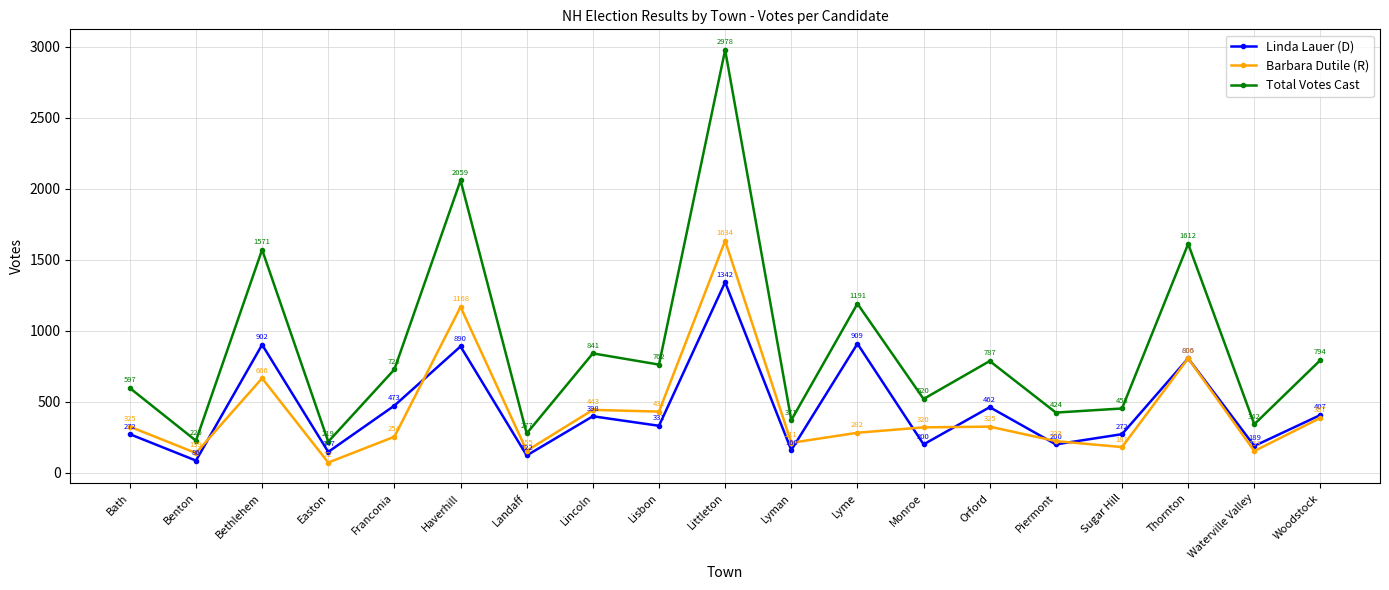

Which series has the widest spread of values?

Total Votes Cast